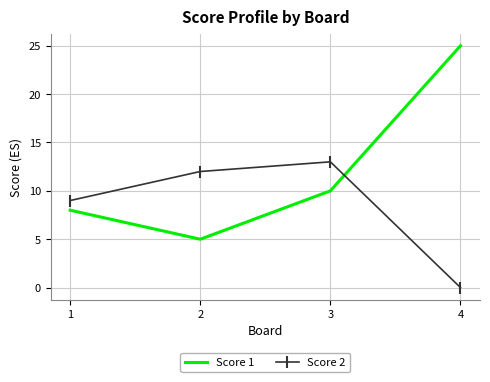

Reading left to right, list all the values displayed in this chart.

Score 1: 1=8	2=5	3=10	4=25
Score 2: 1=9	2=12	3=13	4=0